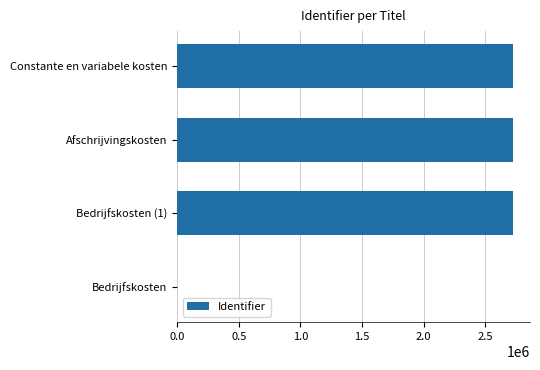

Approximately how many times larger is the value at Afschrijvingskosten compared to Bedrijfskosten (1)?

1.0